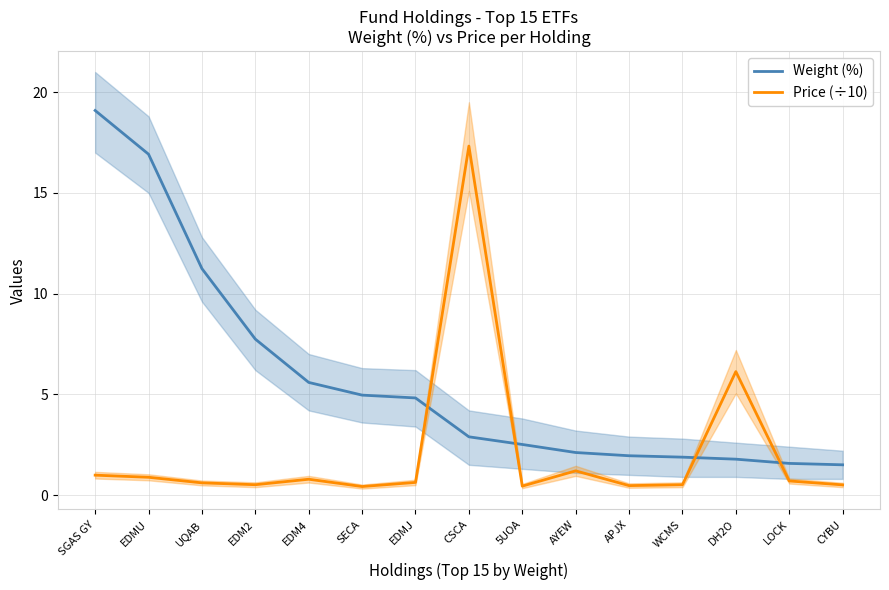

What are all the series names shown in the legend?

Weight (%), Price (÷10)